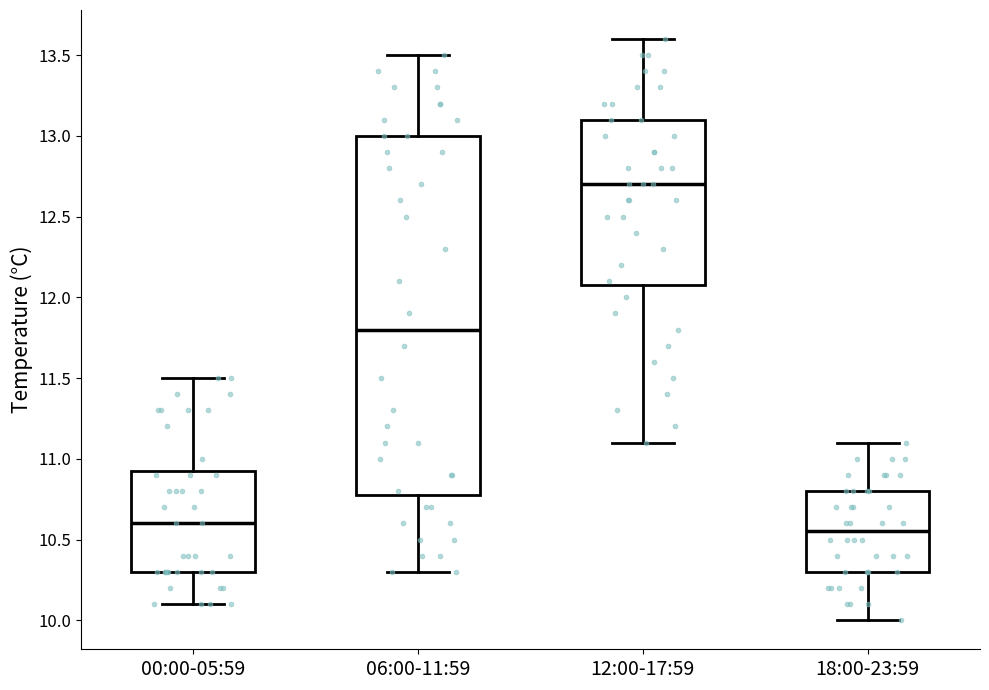

Reading left to right, read every box against the y-axis: the position of its median line, the range the box covers, and the ends of its whiskers. The values are not printed on the chart, so give them approximately, as read against the axis.

00:00-05:59: median 10.60, box 10.30 to 10.95, whiskers 10.10 to 11.50
06:00-11:59: median 11.80, box 10.80 to 13.00, whiskers 10.30 to 13.50
12:00-17:59: median 12.70, box 12.10 to 13.10, whiskers 11.10 to 13.60
18:00-23:59: median 10.55, box 10.30 to 10.80, whiskers 10.00 to 11.10